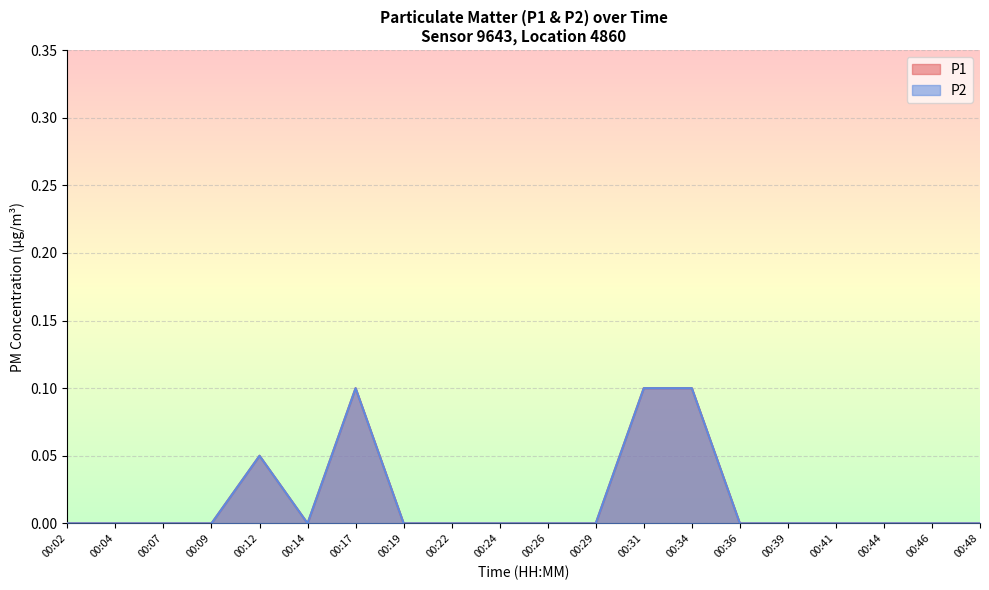

The value of P1 (line) at 00:48 is 0.1. True or false?

False